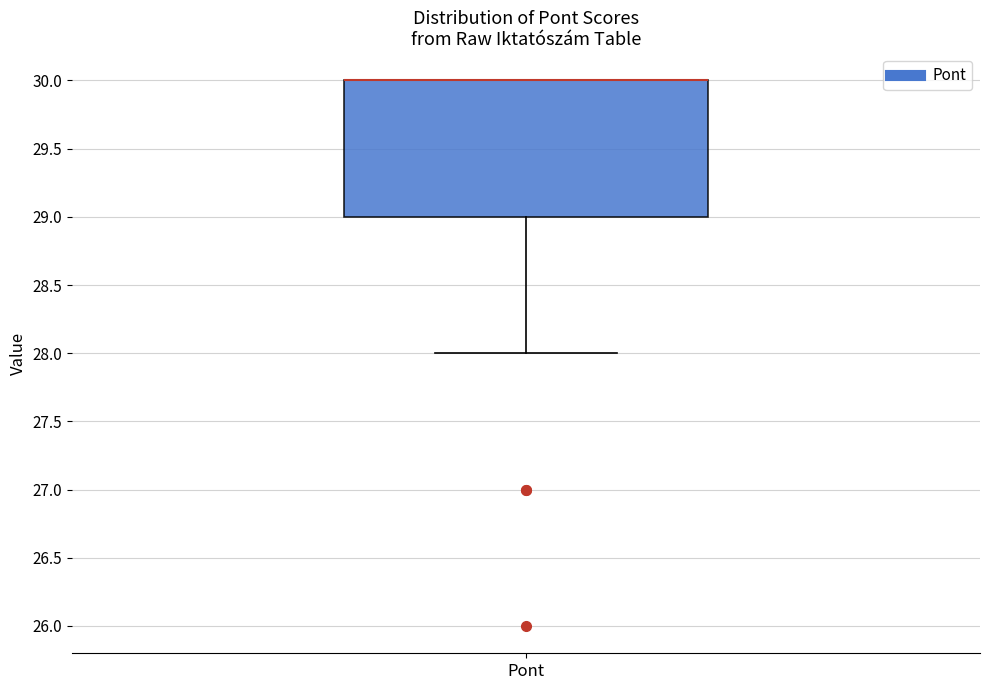

Where does the lower whisker of the box for Pont end on the y-axis? The values are not printed on the chart, so give them approximately, as read against the axis.

28